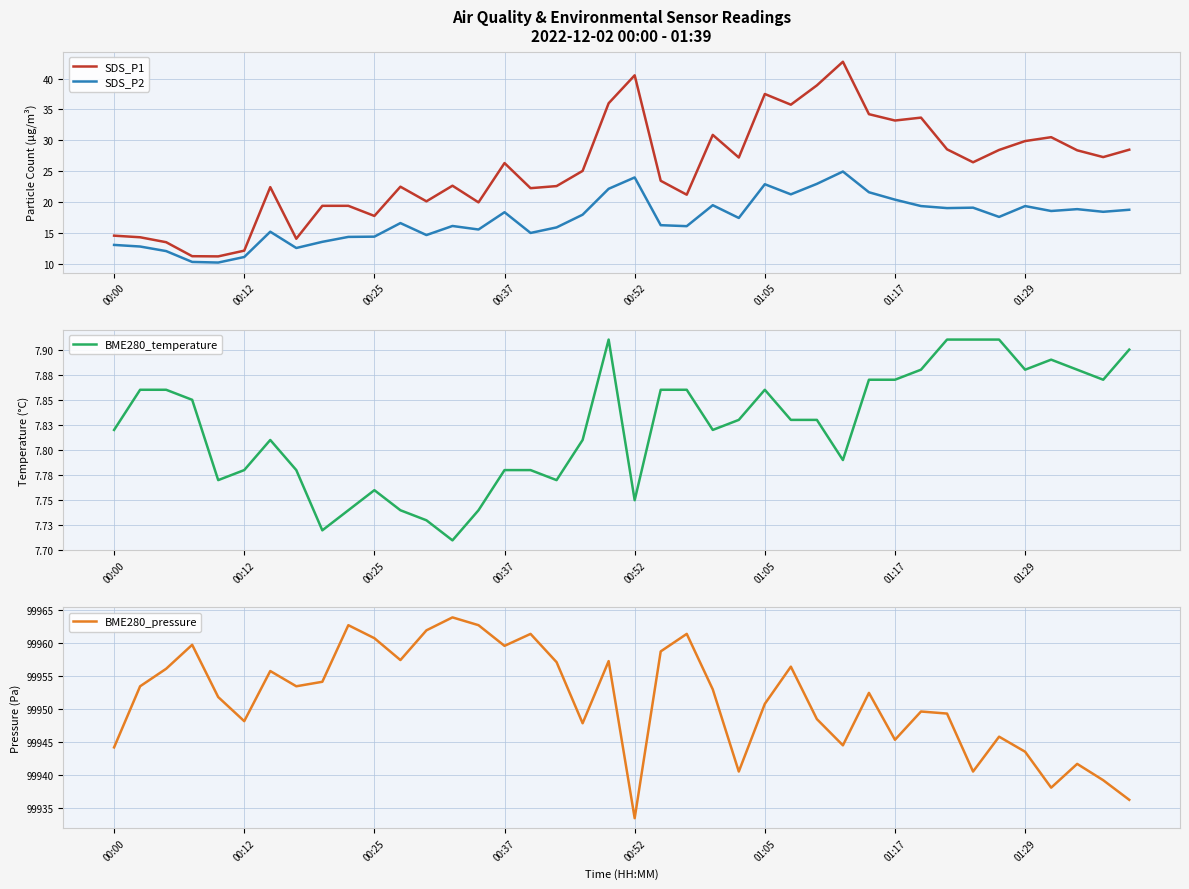

True or false: SDS_P2 and SDS_P1 intersect in this chart.

False